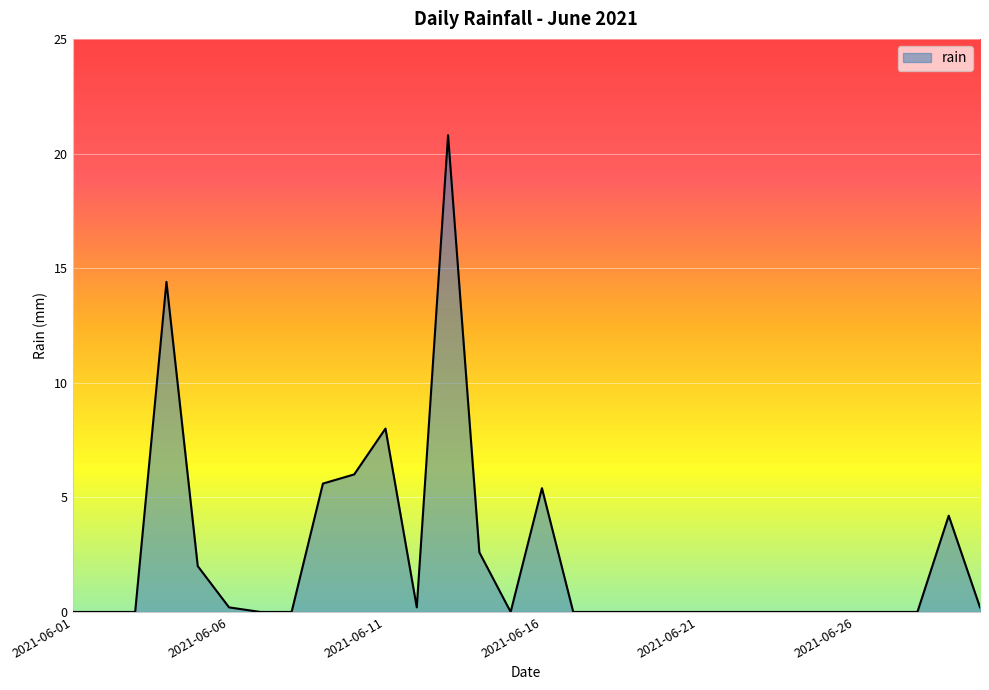

What is the greatest value displayed?

20.8